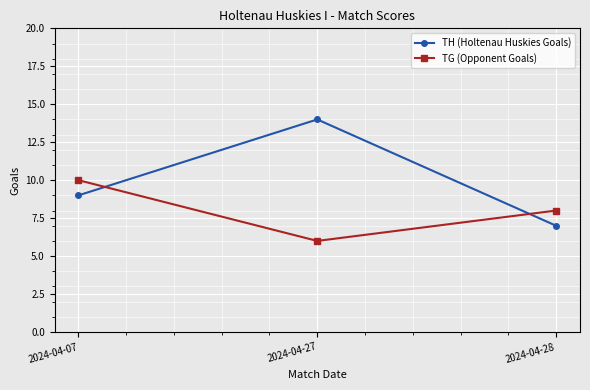

At which category is the sum across all series the highest?

2024-04-27